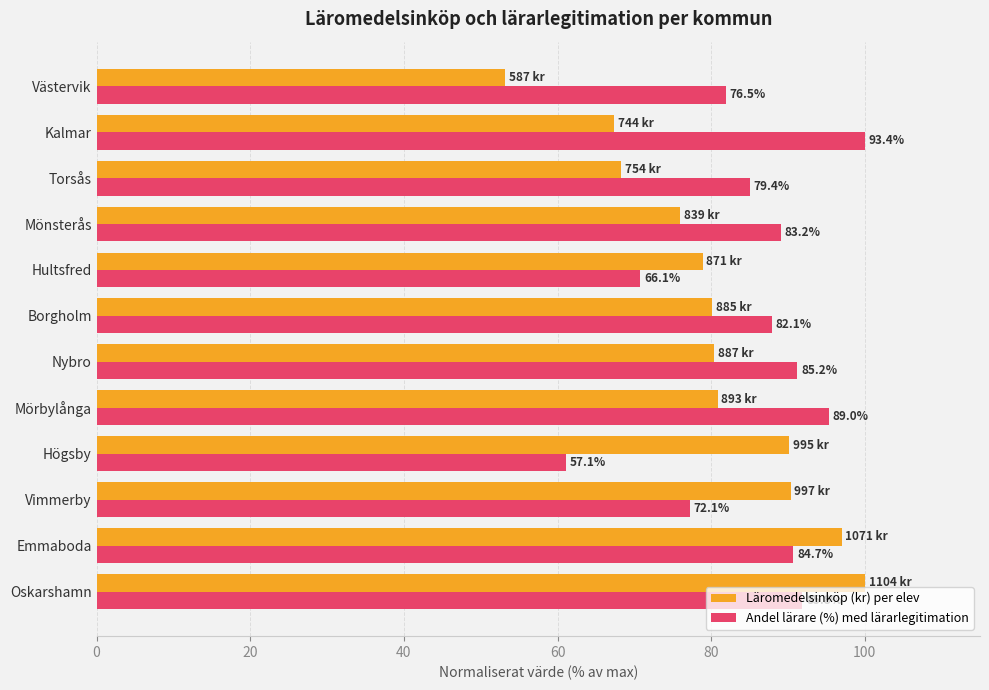

What are all the series names shown in the legend?

Läromedelsinköp (kr) per elev, Andel lärare (%) med lärarlegitimation